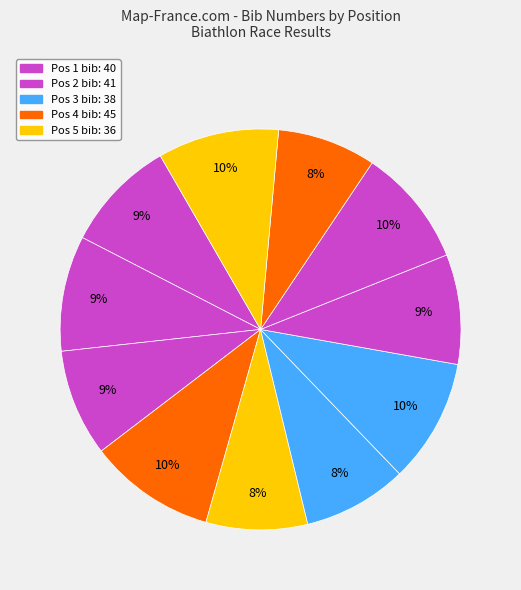

How many slices are in this pie chart?

11